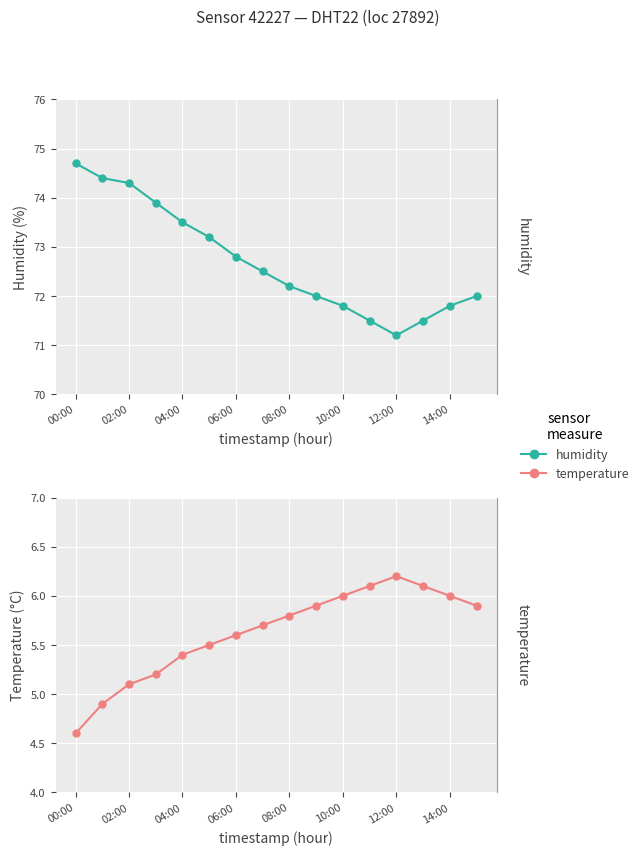

How many data points in temperature are less than 5?

2